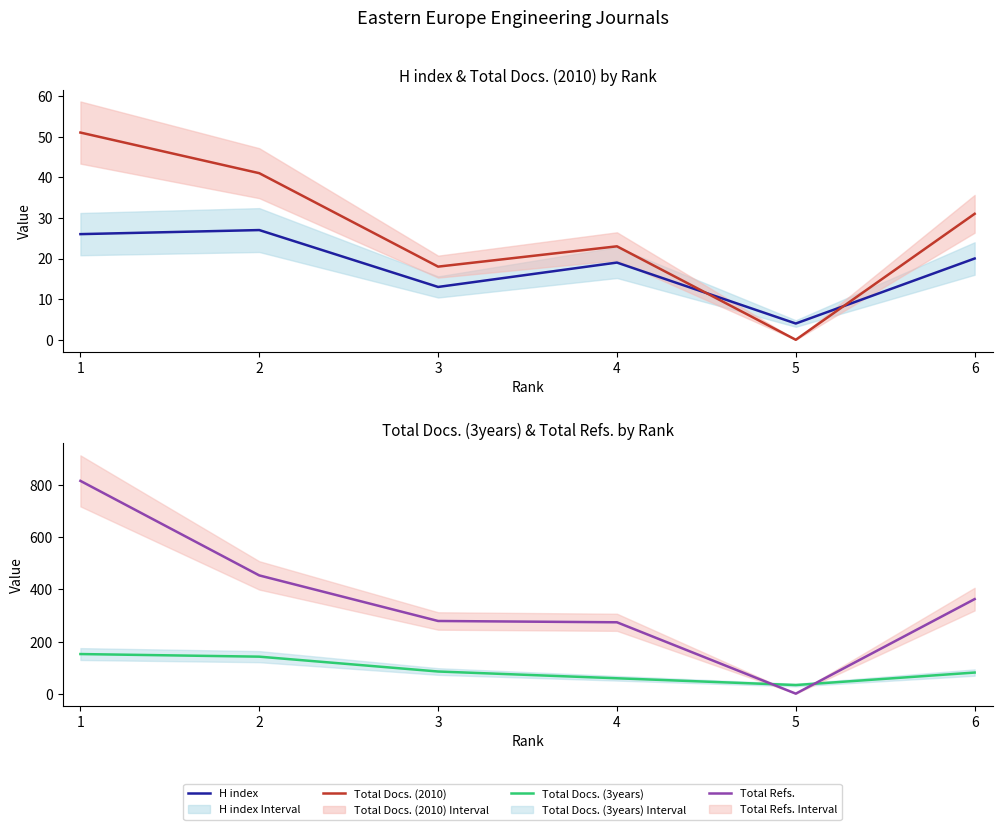

Reading right to left, transcribe all the data shown in this chart.

H index: 20	4	19	13	27	26
Total Docs. (2010): 31	0	23	18	41	51
Total Docs. (3years): 81	33	59	85	142	152
Total Refs.: 363	0	274	279	454	817